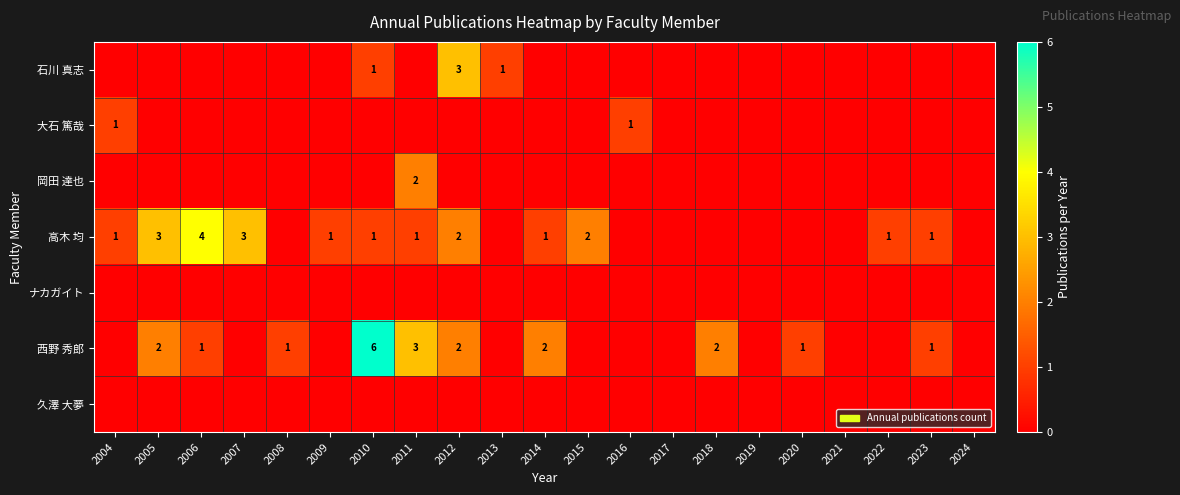

What is the total value across all series at 2023?

2